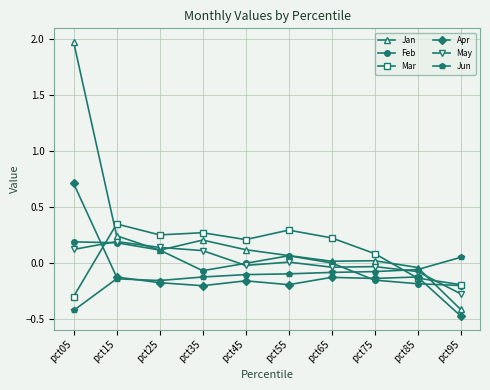

The May series shows 0.2 at pct15. True or false?

True